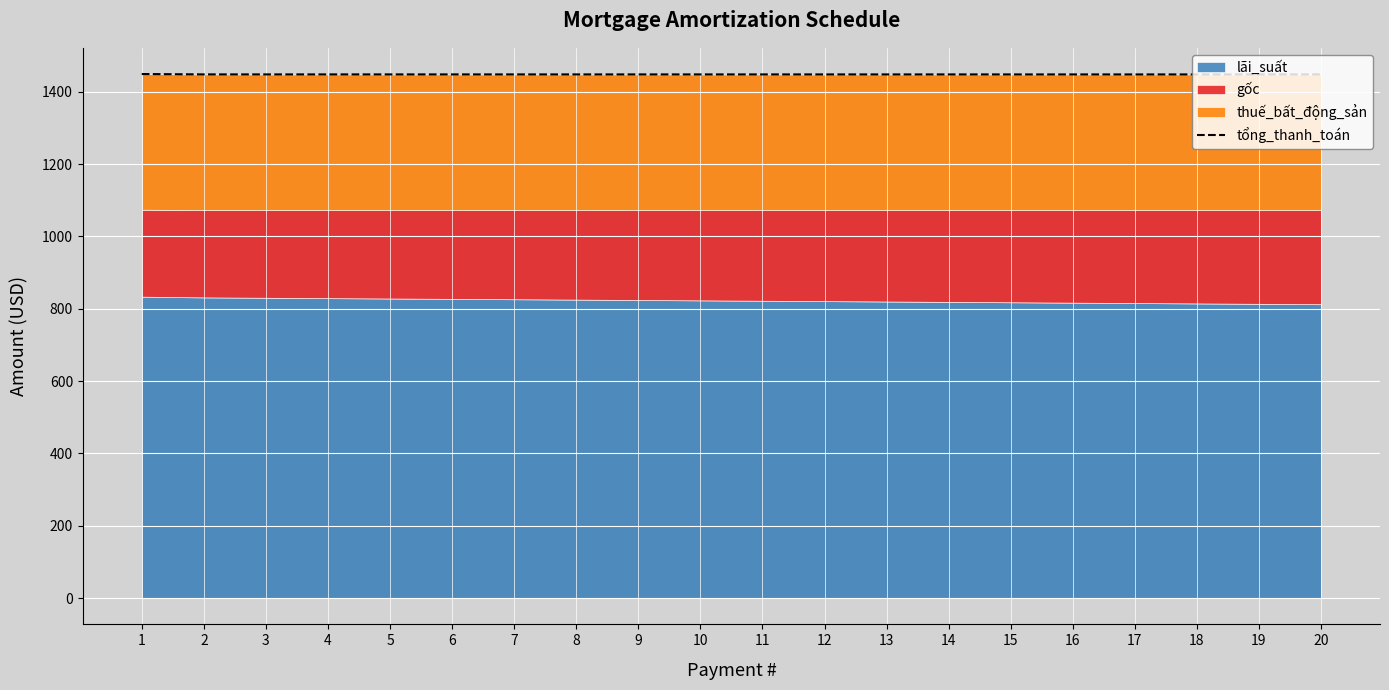

List the labels in order of value, largest first.

1, 2, 3, 4, 5, 6, 7, 8, 9, 10, 11, 12, 13, 14, 15, 16, 17, 18, 19, 20